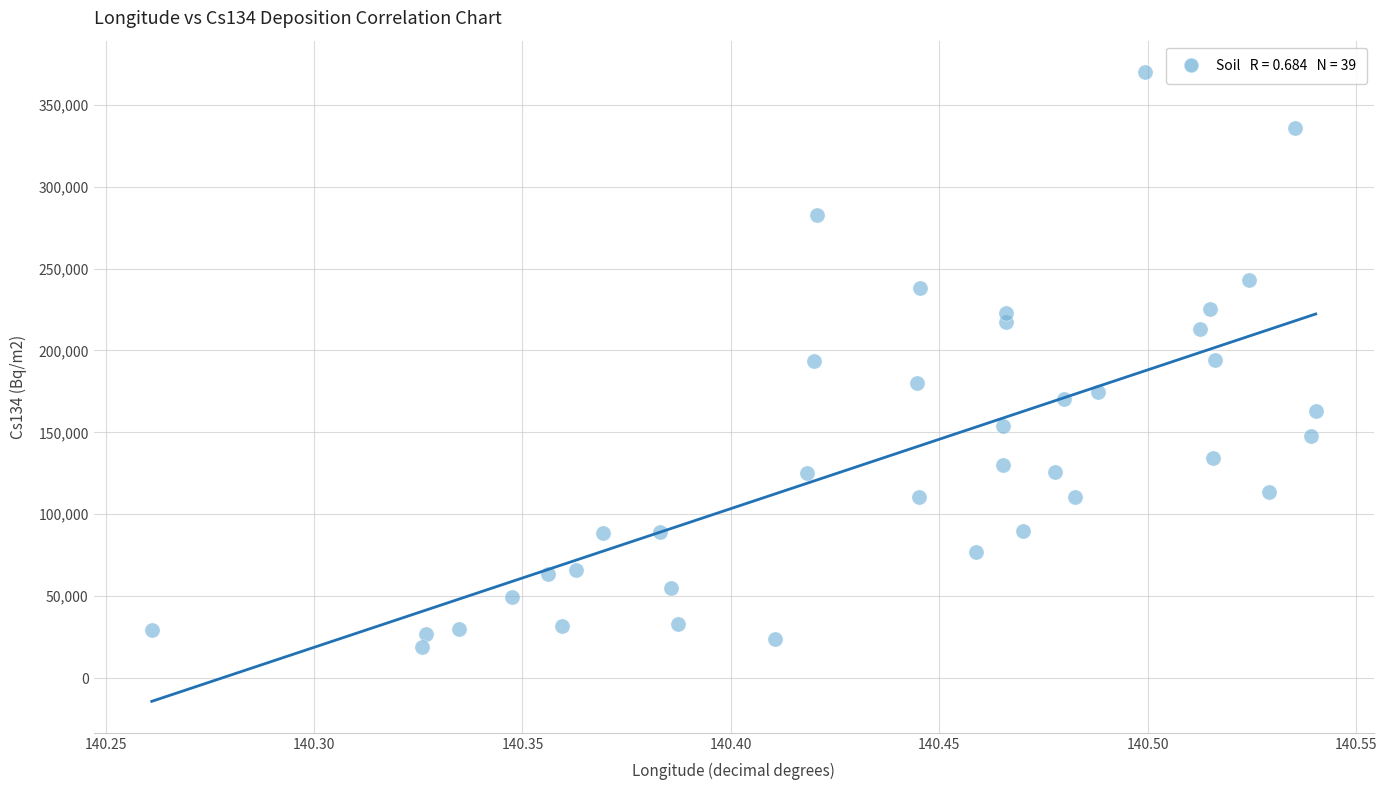

What is the range of Y values (max minus min)?

351007